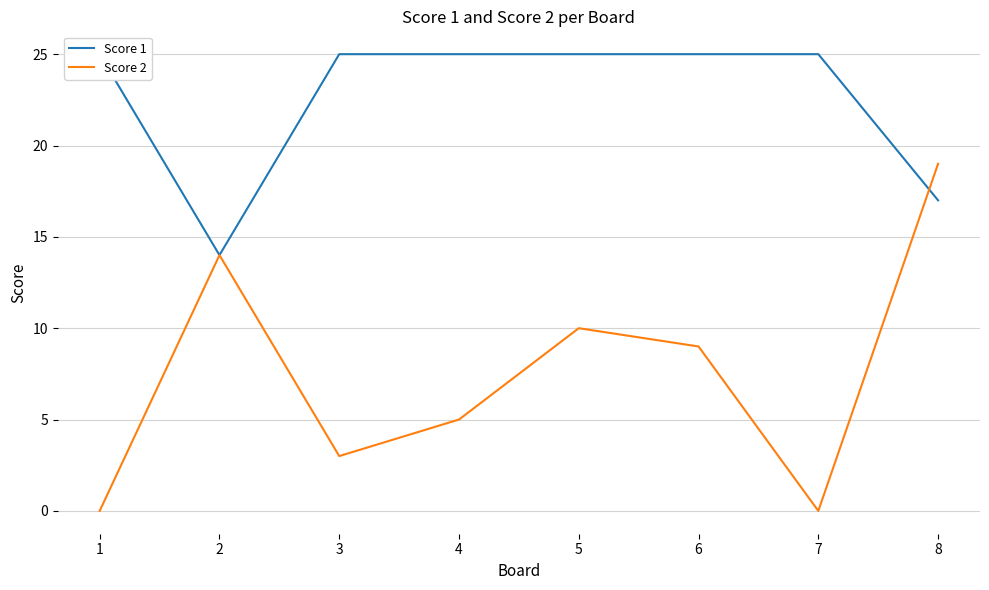

Where is the first local minimum for Score 1?

2